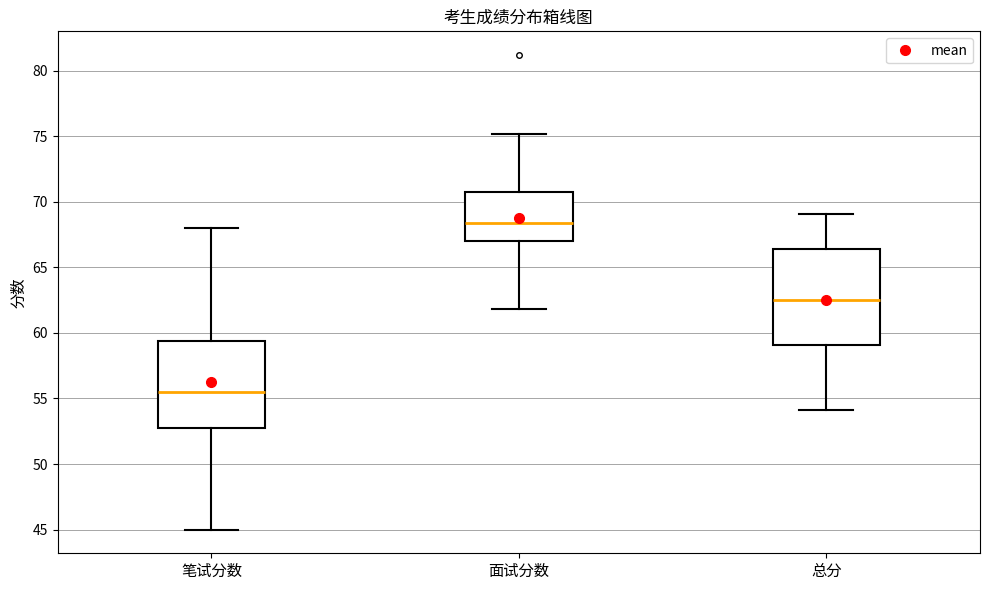

Where does the upper whisker of the box for 总分 end on the y-axis? The values are not printed on the chart, so give them approximately, as read against the axis.

69.0